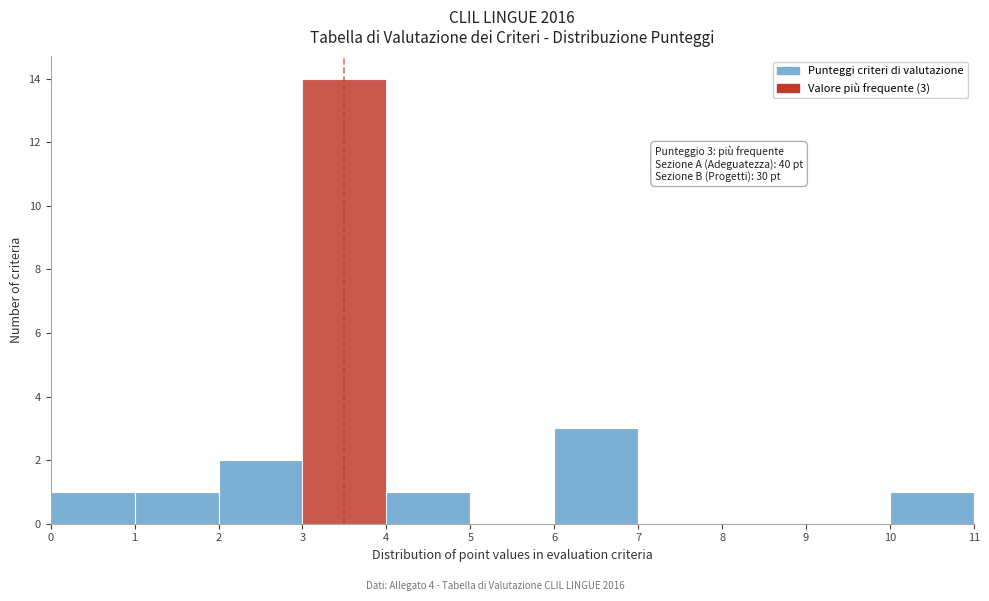

Over which range of the x-axis is the bar tallest?

3 to 4